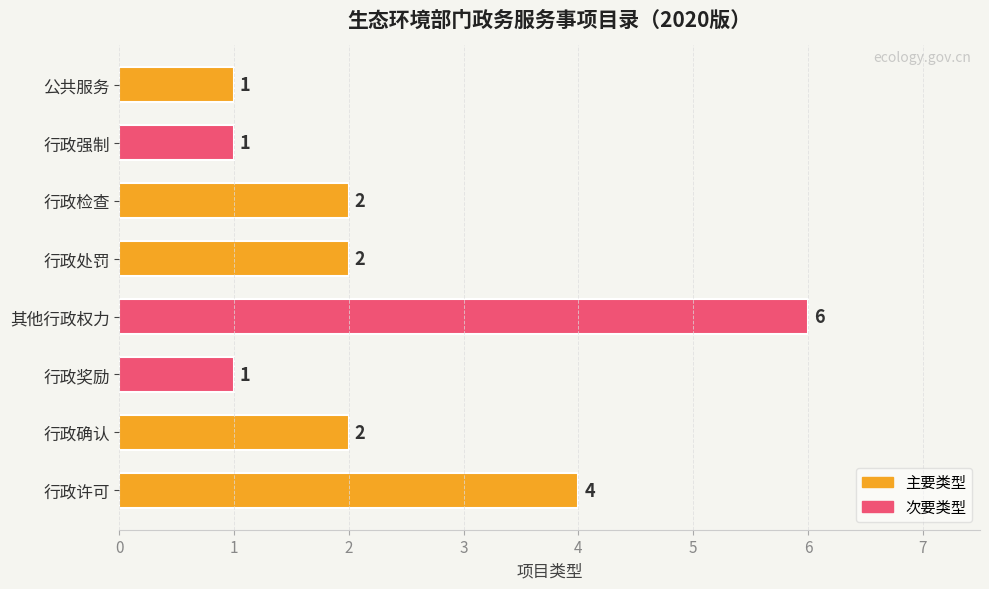

What is the difference between the maximum and minimum values?

5